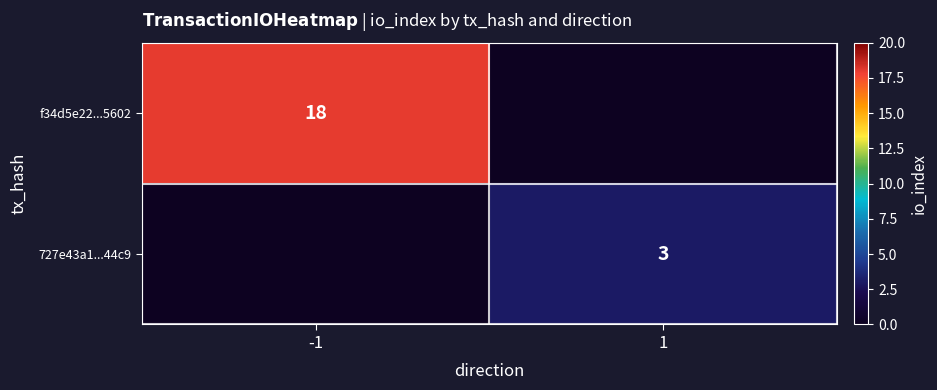

The value of f34d5e22...5602 at -1 is 4. True or false?

False